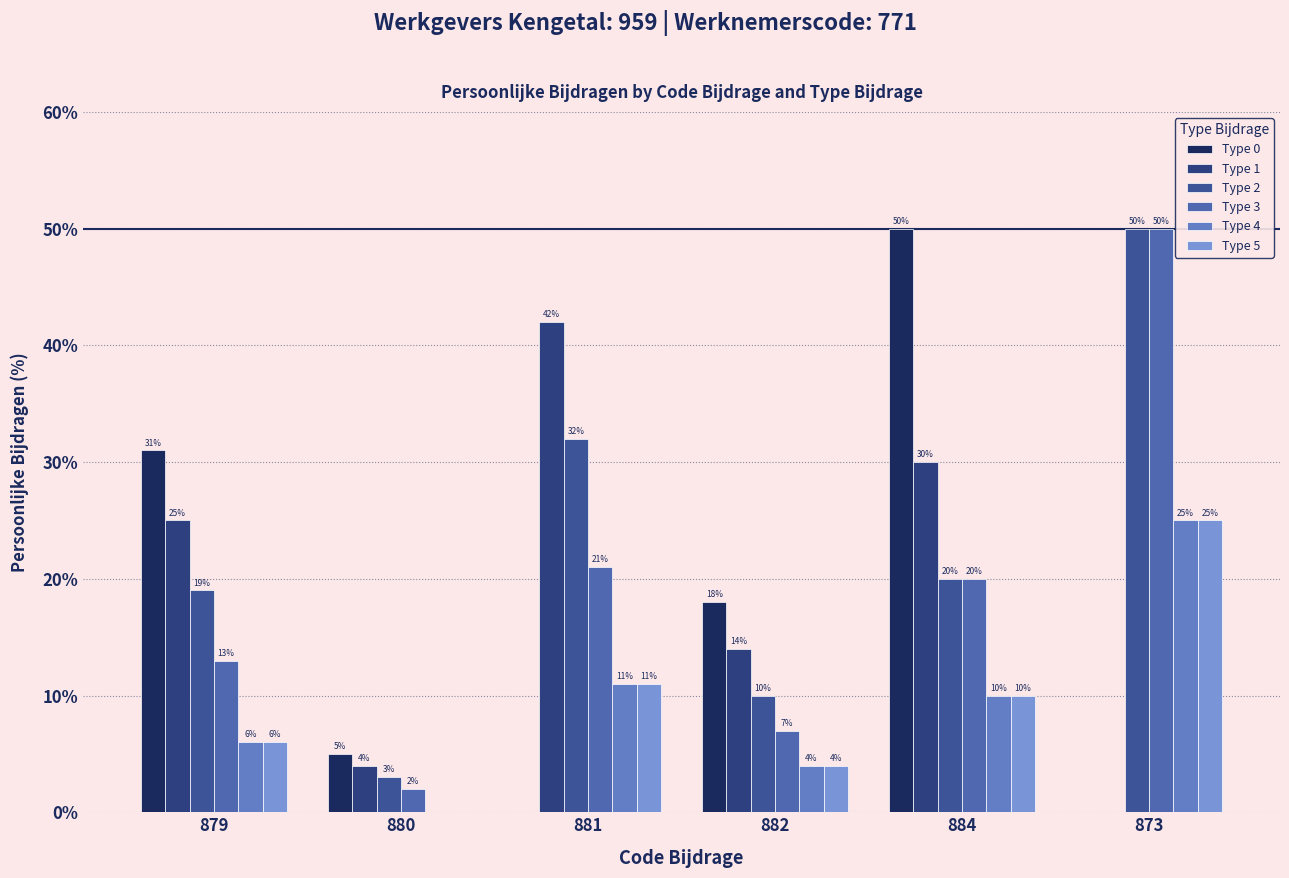

True or false: Type 2 has a value of 16 at 882.

False